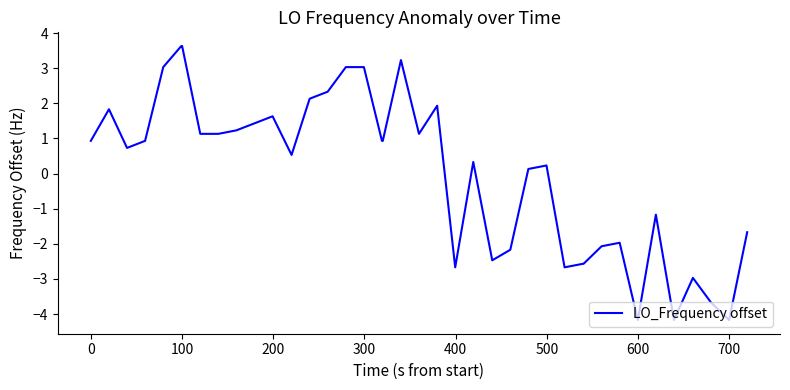

What is the smallest value displayed?

-4.2